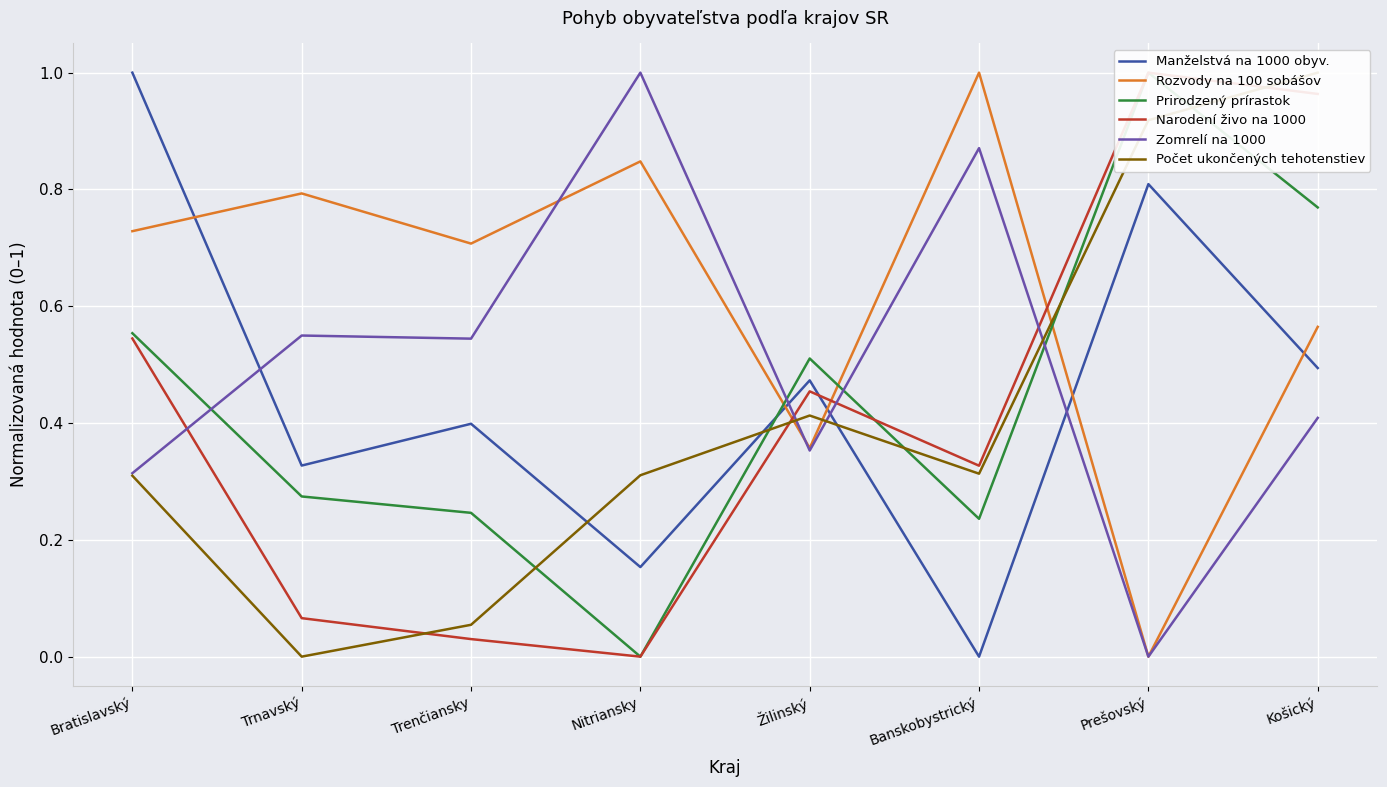

What is the average value of the Prirodzený prírastok series?

0.4